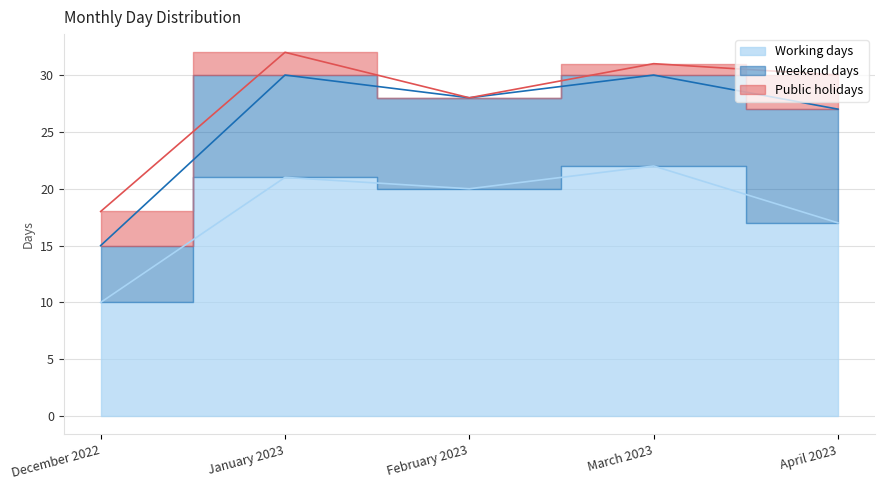

How many series are shown in this chart?

3